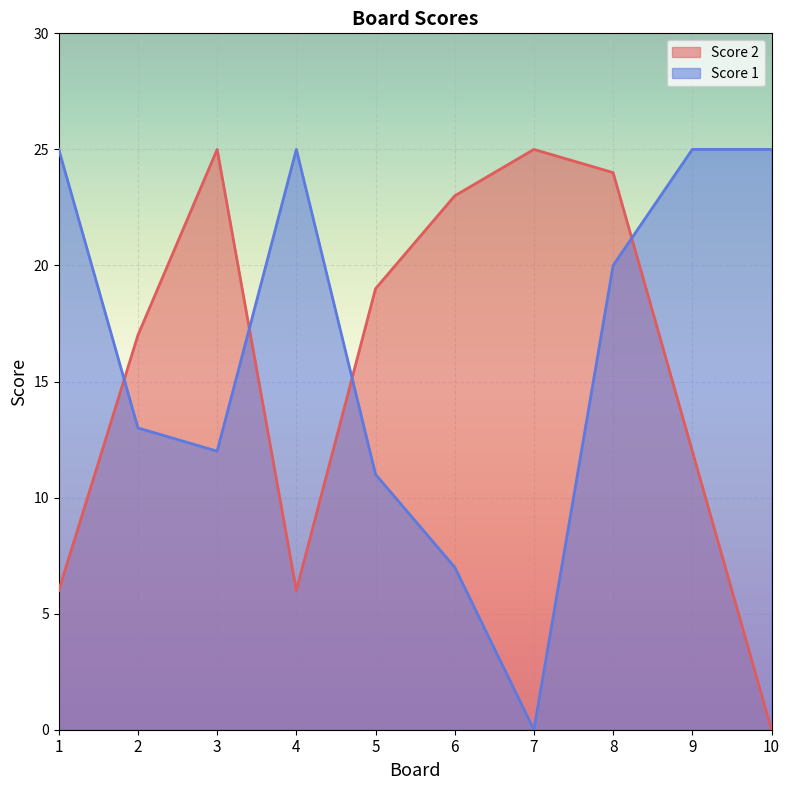

How many values in the Score 2 series are below 19?

5